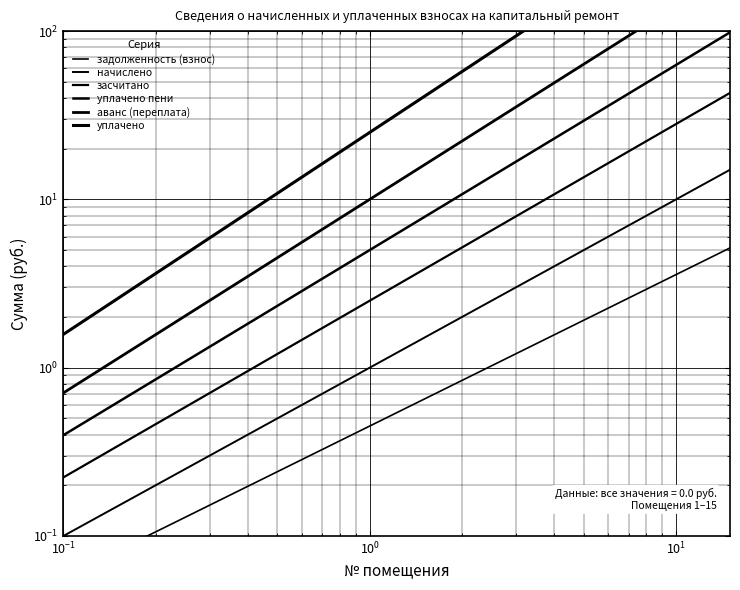

Reading left to right, transcribe all the data shown in this chart.

задолженность (взнос): 0.1	0.1	0.1	0.1	0.2	0.3	0.4	0.5	0.7	1.0	1.4	2.0	2.7	3.7	5.1
начислено: 0.1	0.1	0.2	0.3	0.4	0.6	0.9	1.2	1.8	2.5	3.6	5.1	7.3	10.5	15.0
засчитано: 0.2	0.3	0.5	0.7	1.0	1.5	2.1	3.1	4.5	6.6	9.6	13.9	20.2	29.5	42.9
уплачено пени: 0.4	0.6	0.9	1.3	1.9	2.8	4.2	6.2	9.3	13.7	20.4	30.2	44.7	66.3	98.3
аванс (переплата): 0.7	1.1	1.6	2.4	3.7	5.5	8.4	12.6	19.1	28.8	43.4	65.5	98.9	149.2	225.2
уплачено: 1.6	2.4	3.7	5.7	8.8	13.5	20.8	31.9	49.0	75.3	115.7	177.7	273.0	419.5	644.5